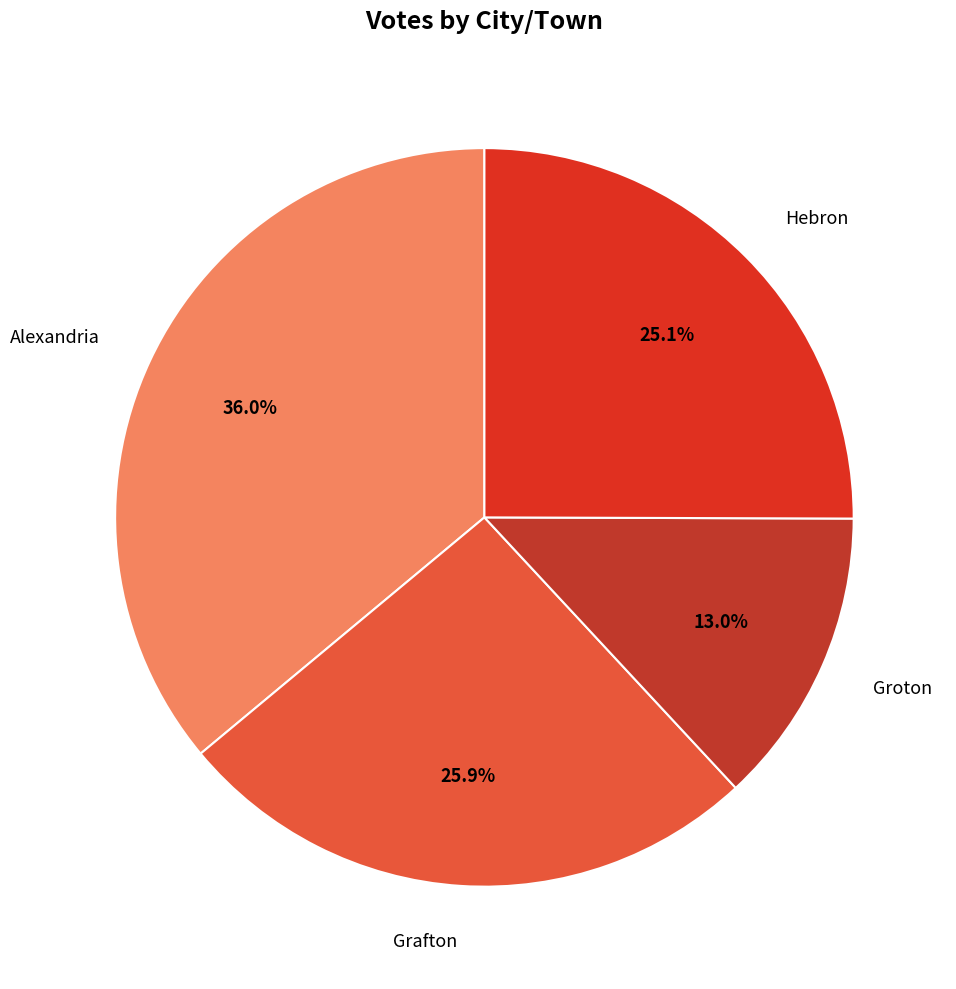

Count the number of slices in the pie.

4